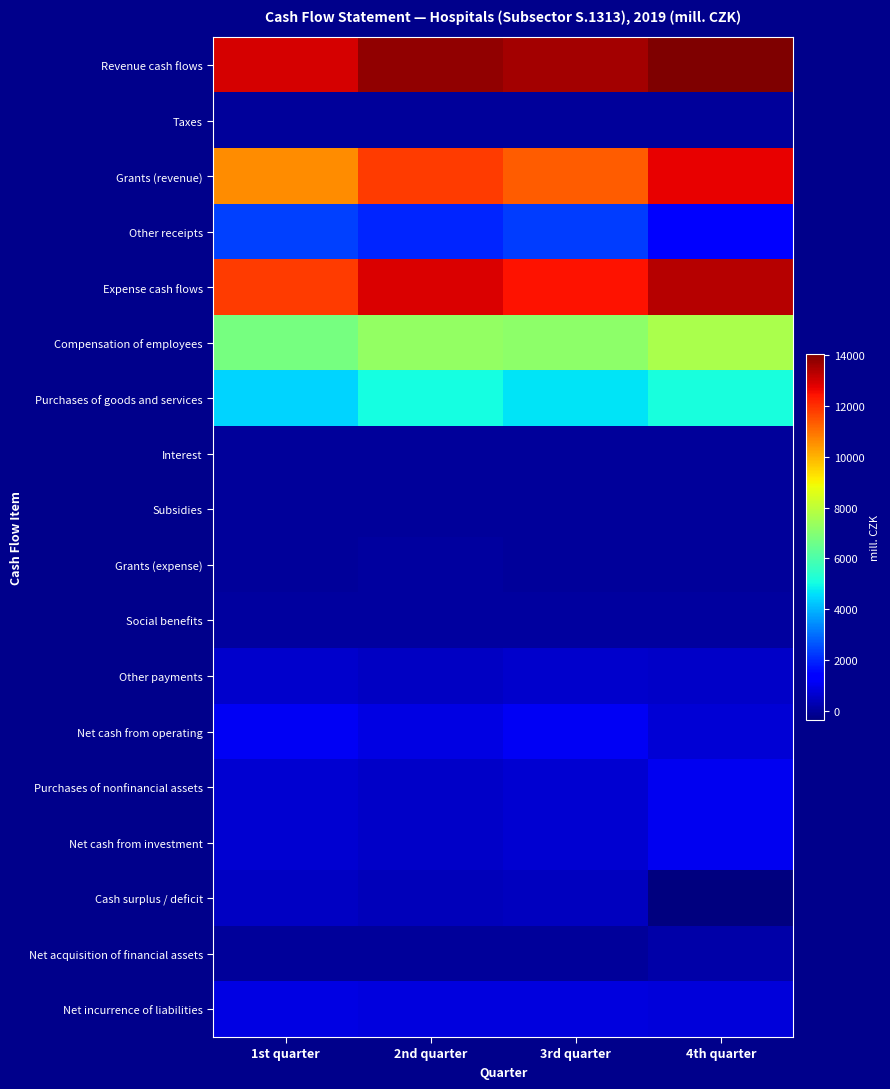

Which series has the largest total across all categories?

Revenue cash flows